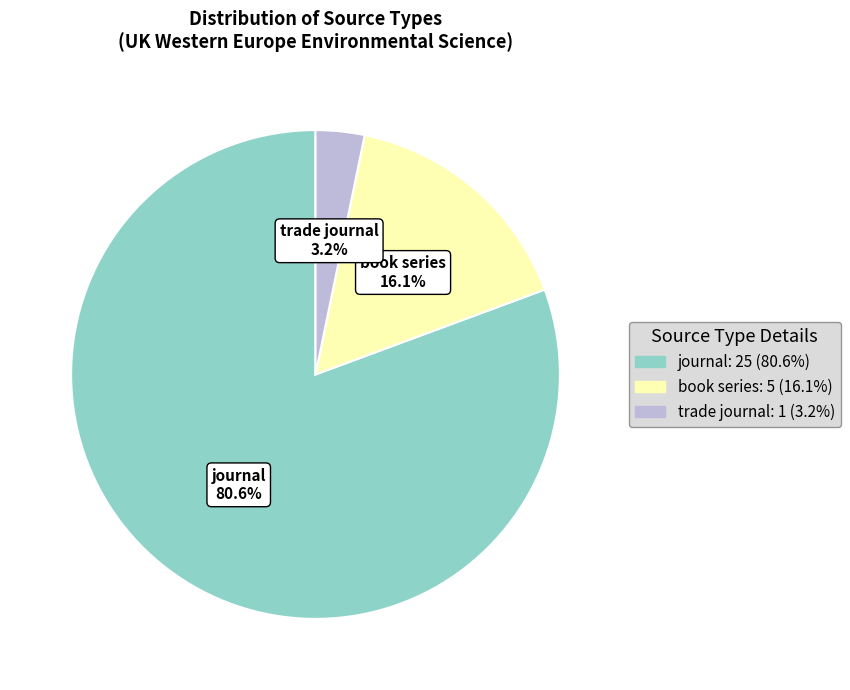

Which category has the smallest portion of the pie?

trade journal